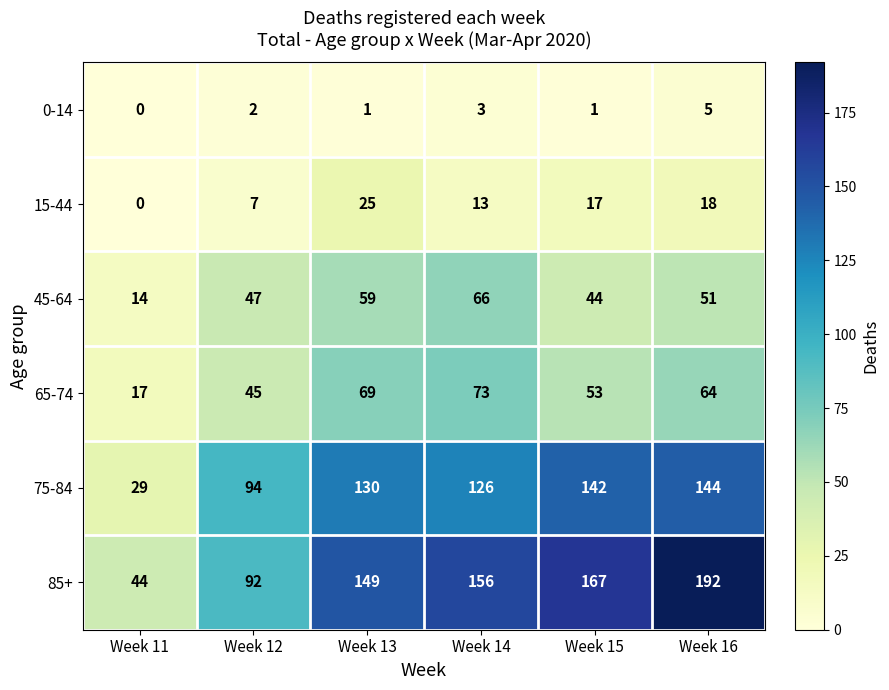

At which category is the sum across all series the highest?

Week 16